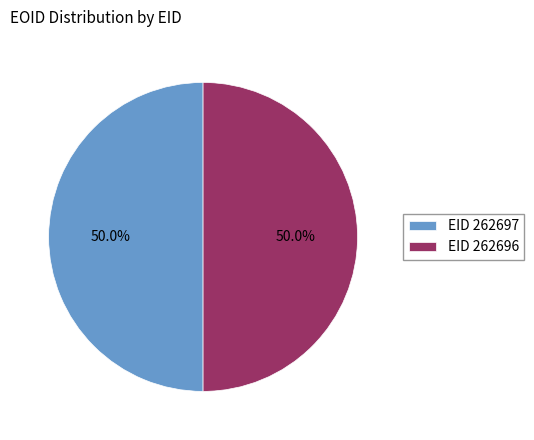

What is the ratio of the value at EID 262696 to the value at EID 262697?

1.0